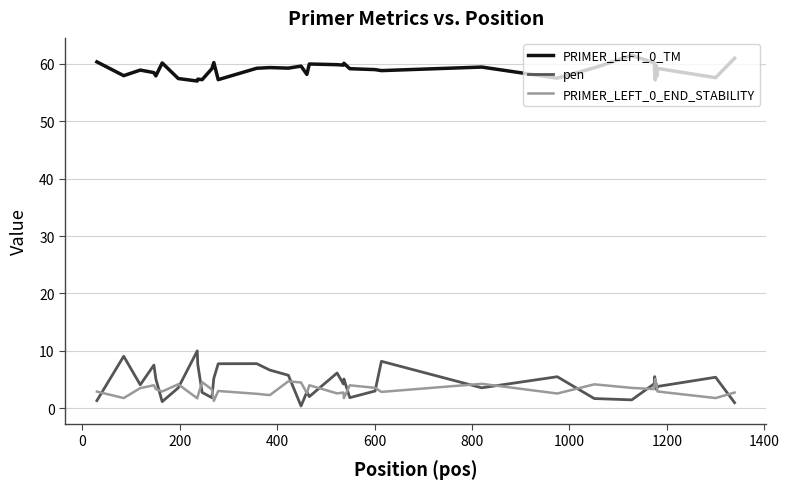

Which series has the largest range (max minus min)?

pen